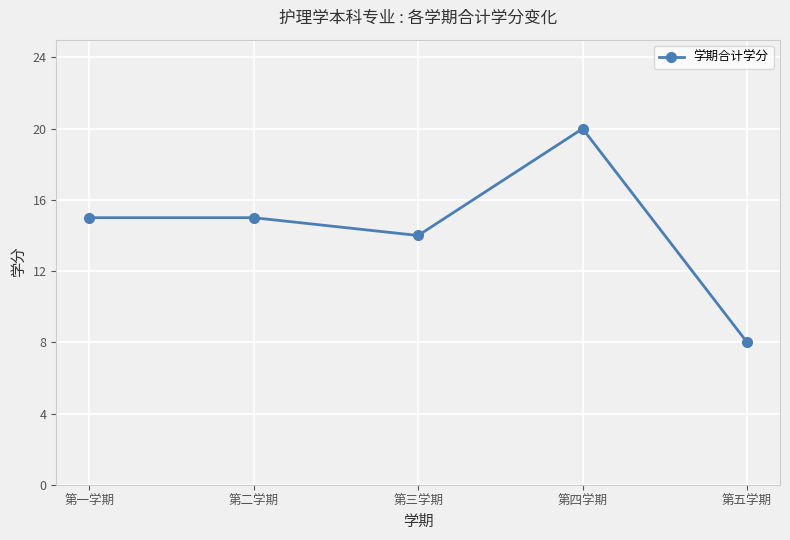

What is the ratio of the value at 第四学期 to the value at 第五学期?

2.5